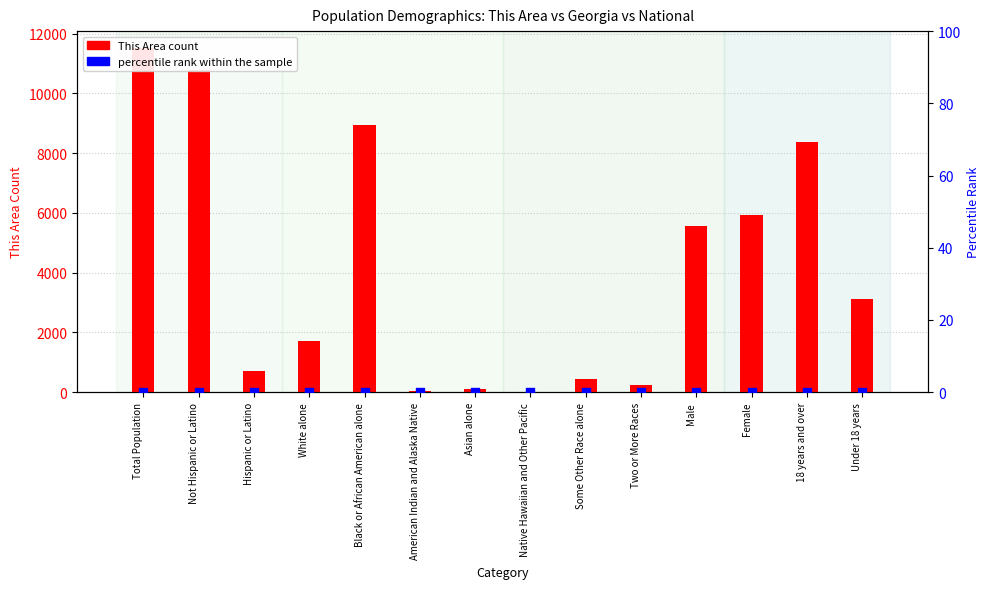

Which series contains the highest Y value?

This Area count